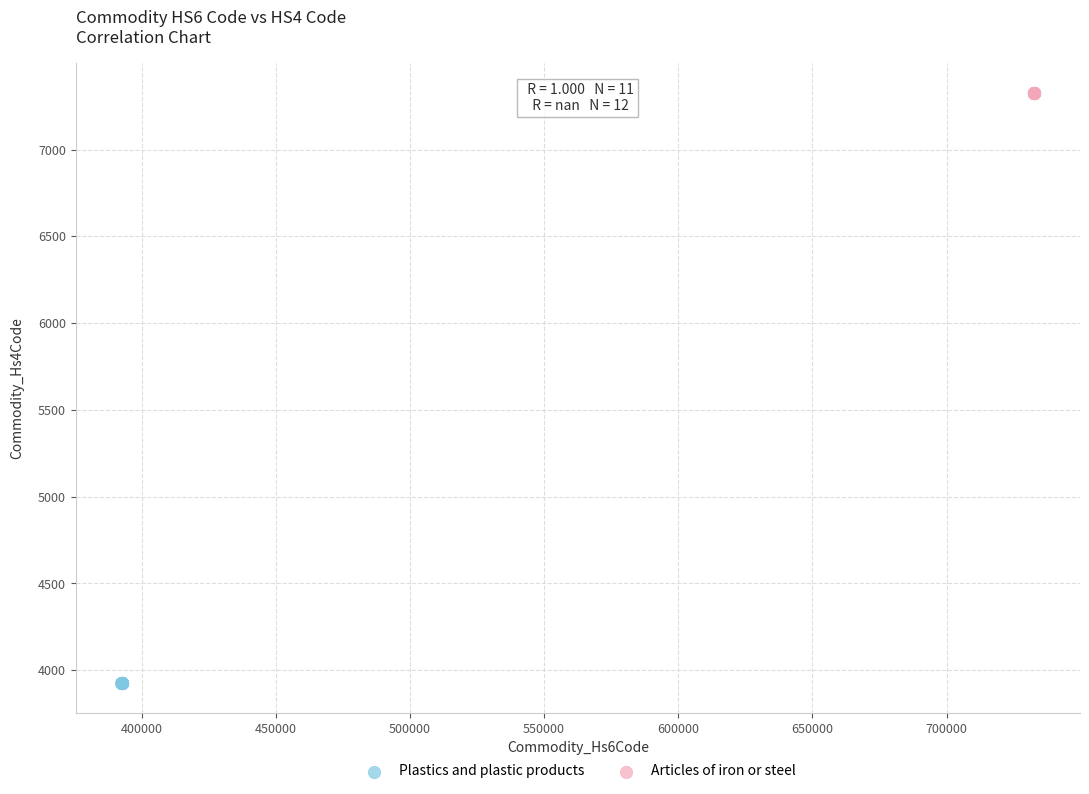

Which series contains the lowest Y value?

Plastics and plastic products